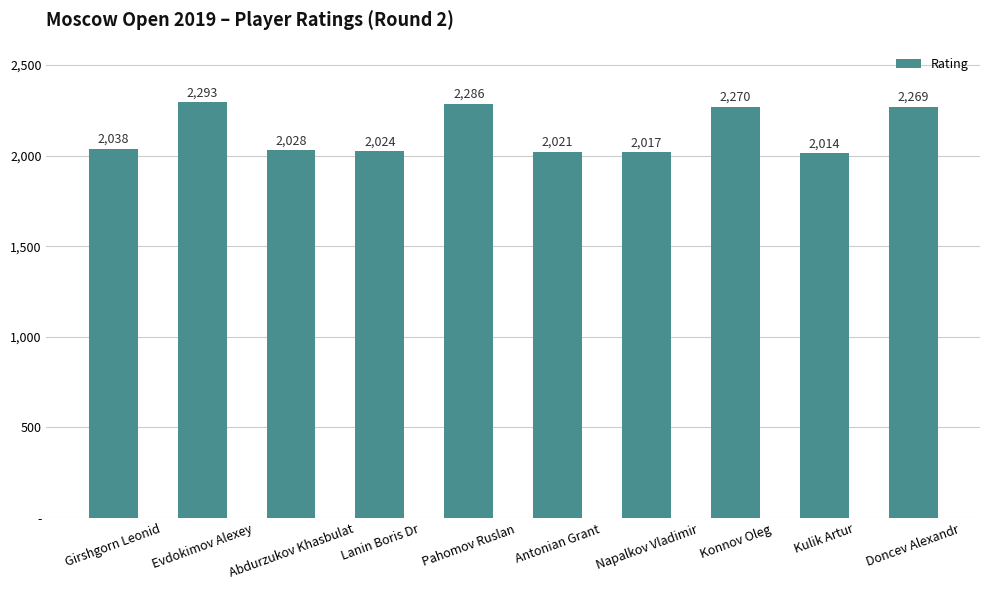

Is it true that the value at Antonian Grant is 2021?

True